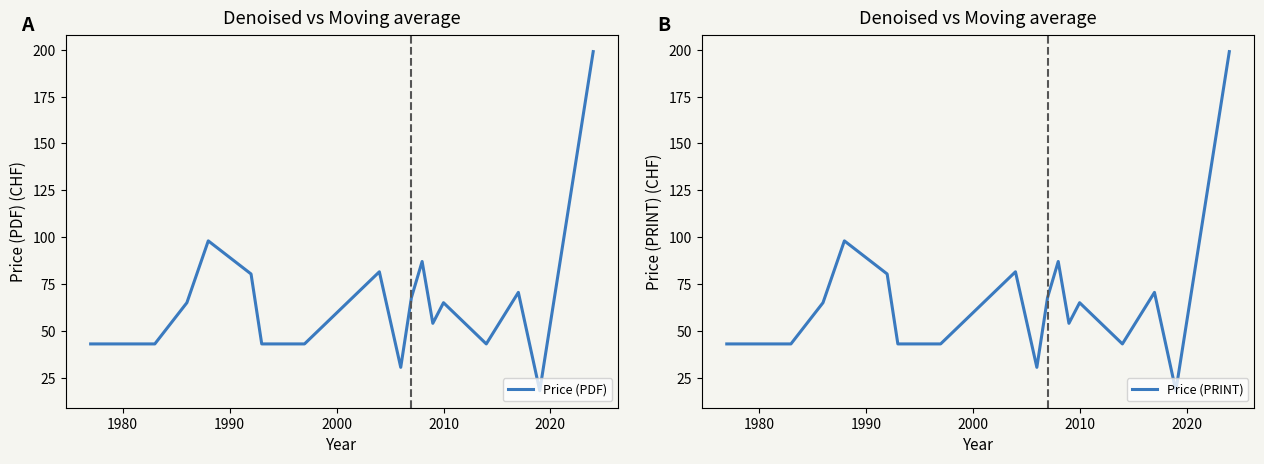

How many interior local valleys does the Price (PRINT) series have?

4